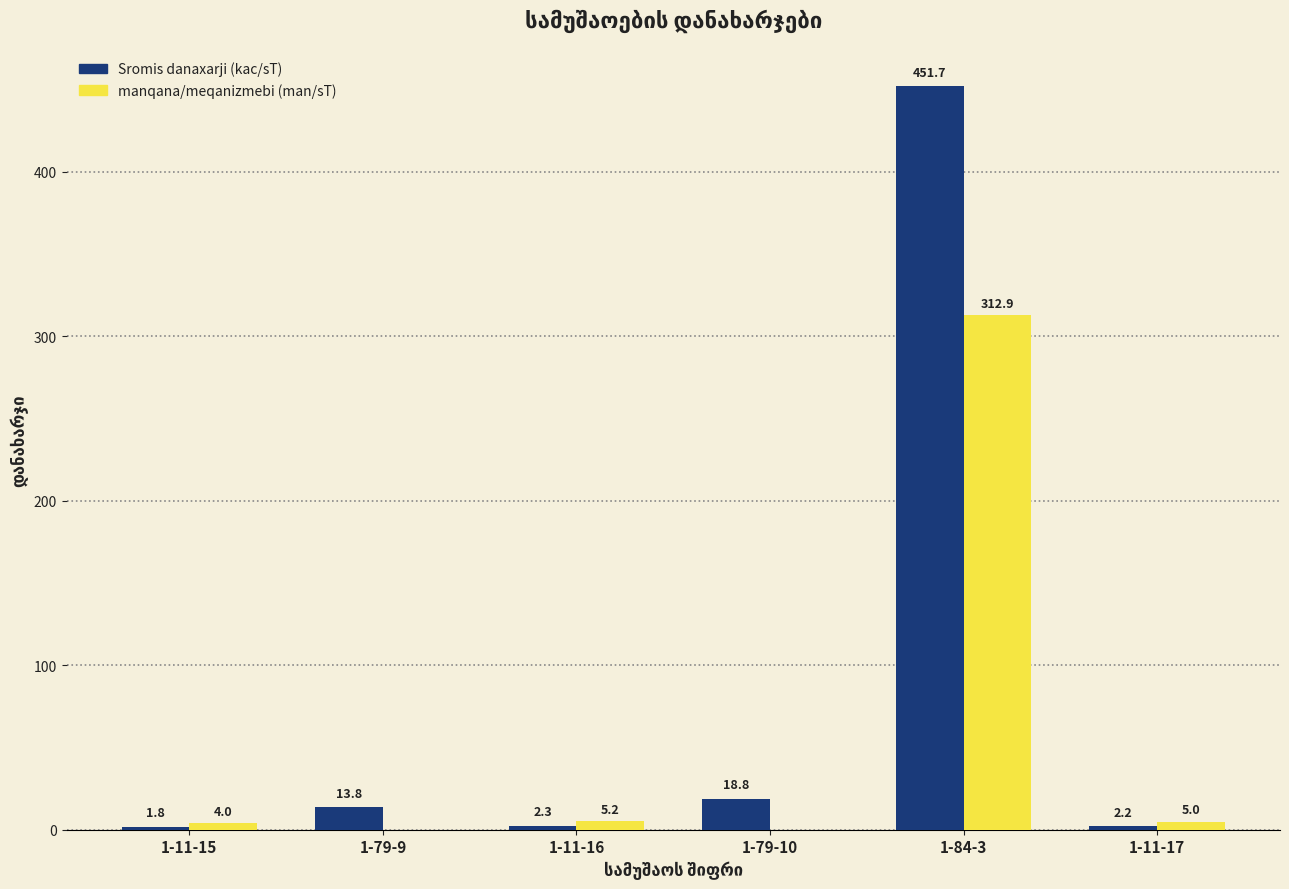

Reading left to right, list all the values displayed in this chart.

Sromis danaxarji (kac/sT): 1-11-15=1.8	1-79-9=13.8	1-11-16=2.3	1-79-10=18.8	1-84-3=451.7	1-11-17=2.2
manqana/meqanizmebi (man/sT): 1-11-15=4.0	1-79-9=0.0	1-11-16=5.2	1-79-10=0.0	1-84-3=312.9	1-11-17=5.0